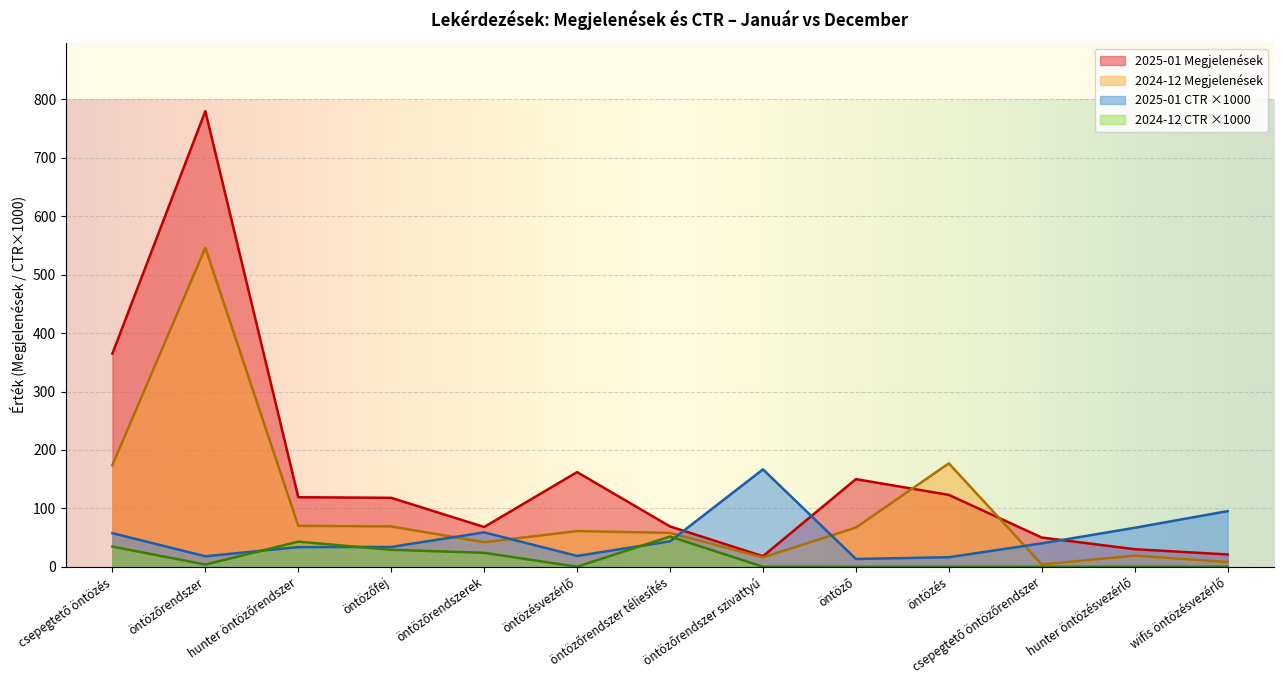

Between öntözőrendszerek and öntöző, which is larger?

öntöző